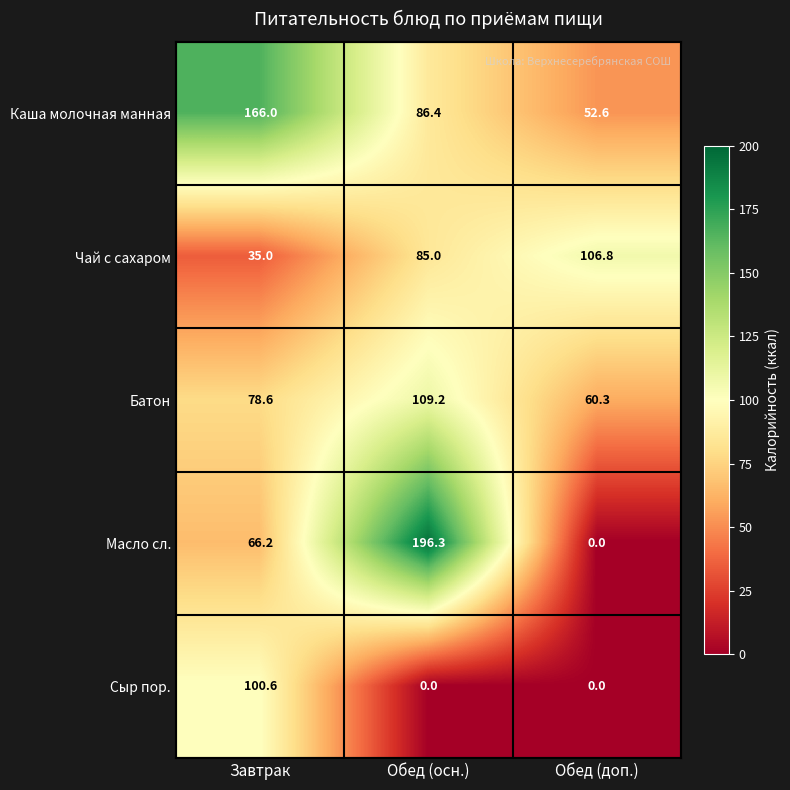

Which series has the widest spread of values?

Масло сл.